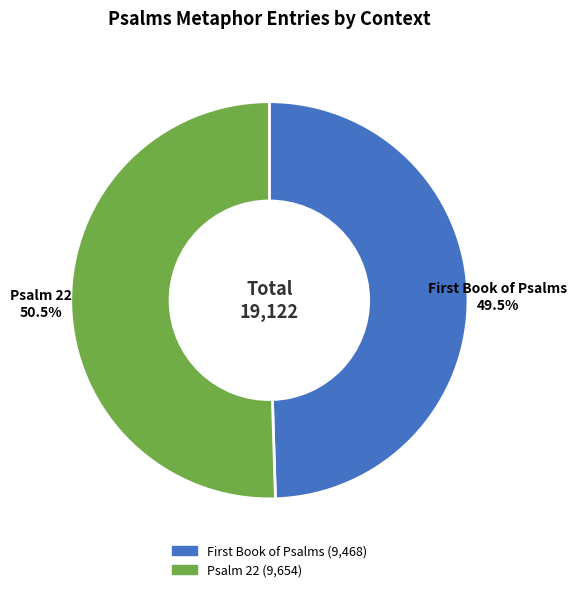

How many segments does this pie chart have?

2